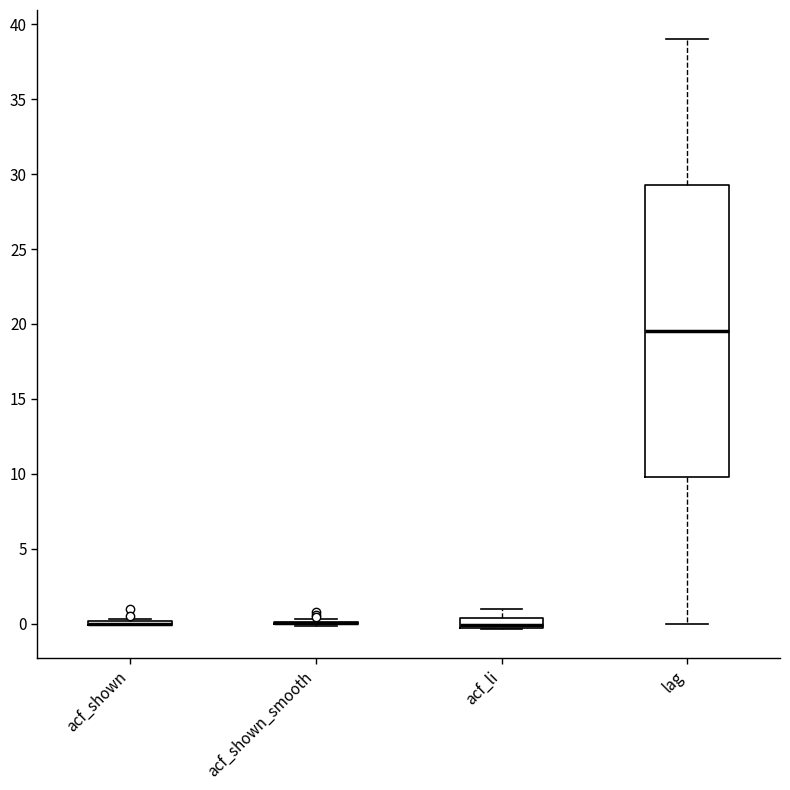

Which box is the tallest, from its lower edge to its upper edge?

lag